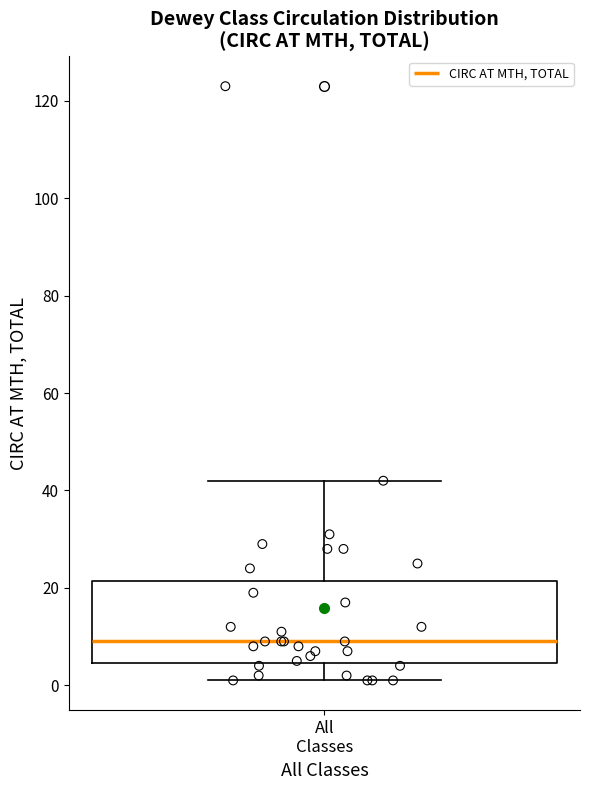

Read this box plot against the y-axis: the position of the median line, the range covered by the box, and the ends of both whiskers. The values are not printed on the chart, so give them approximately, as read against the axis.

median 10, box 4 to 22, whiskers 2 to 42